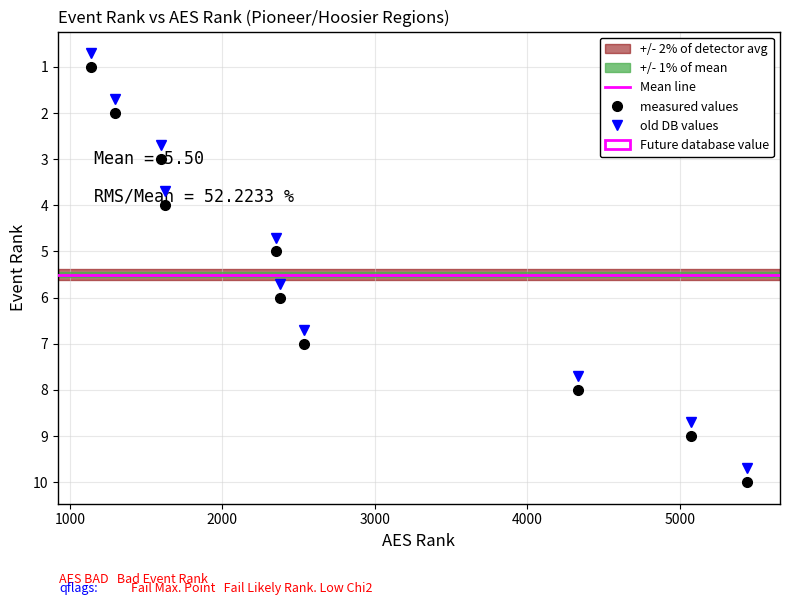

How many values in the old DB values series are below 5?

5